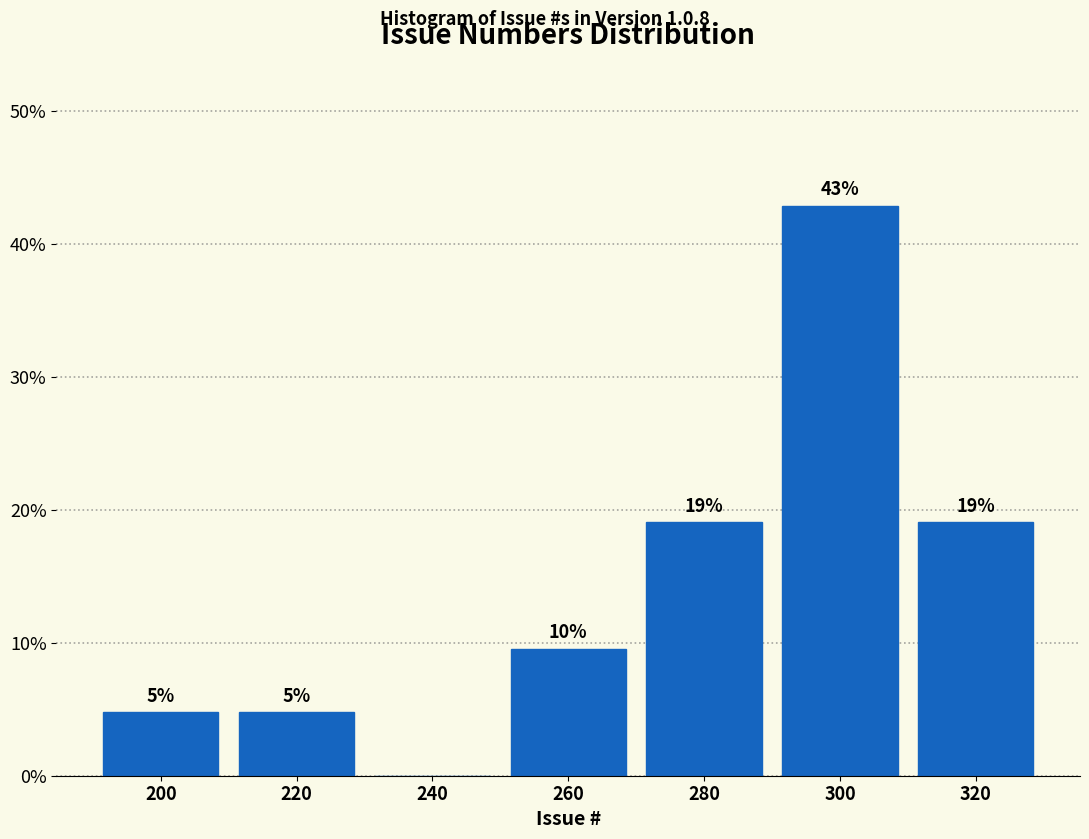

Which range on the x-axis has the tallest bar?

290 to 310